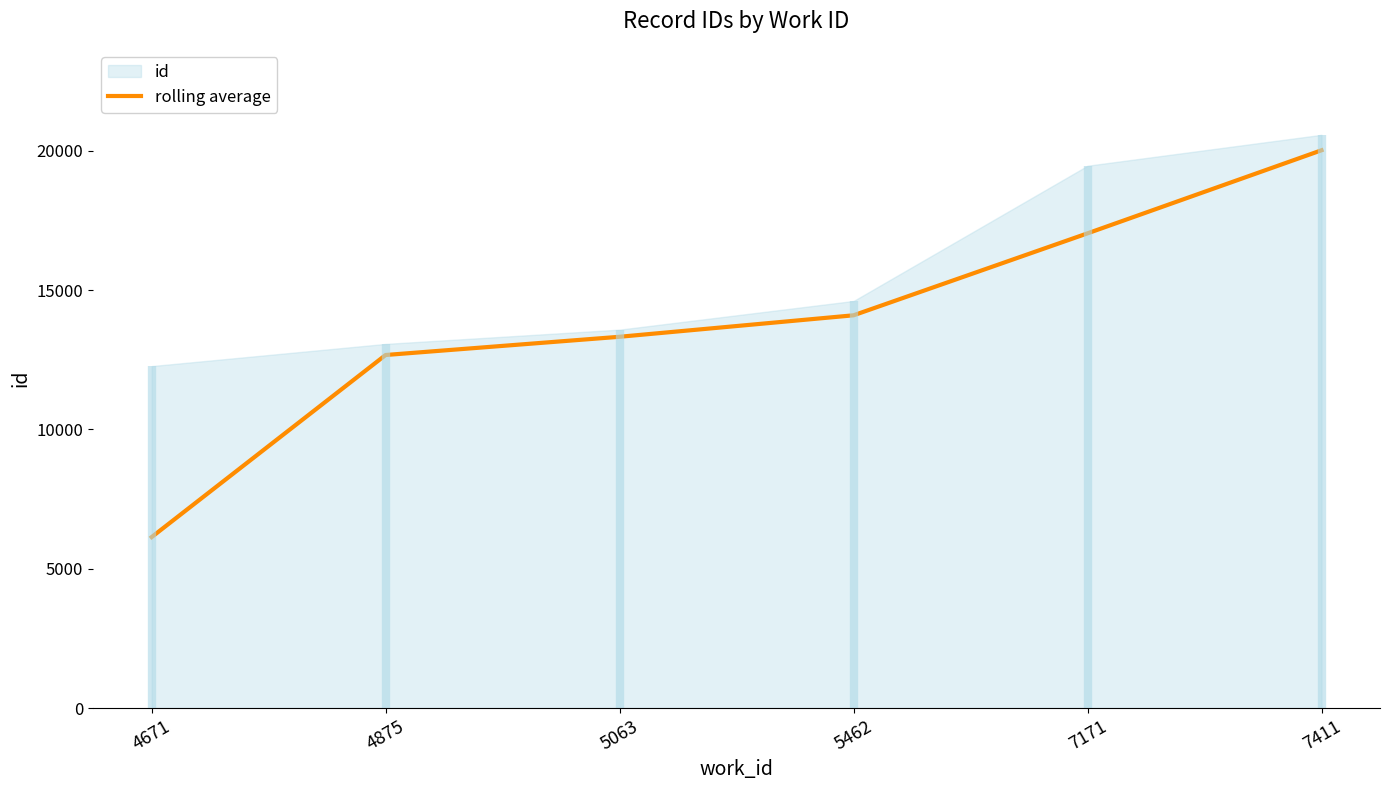

What is the sum of all values?

83276.5